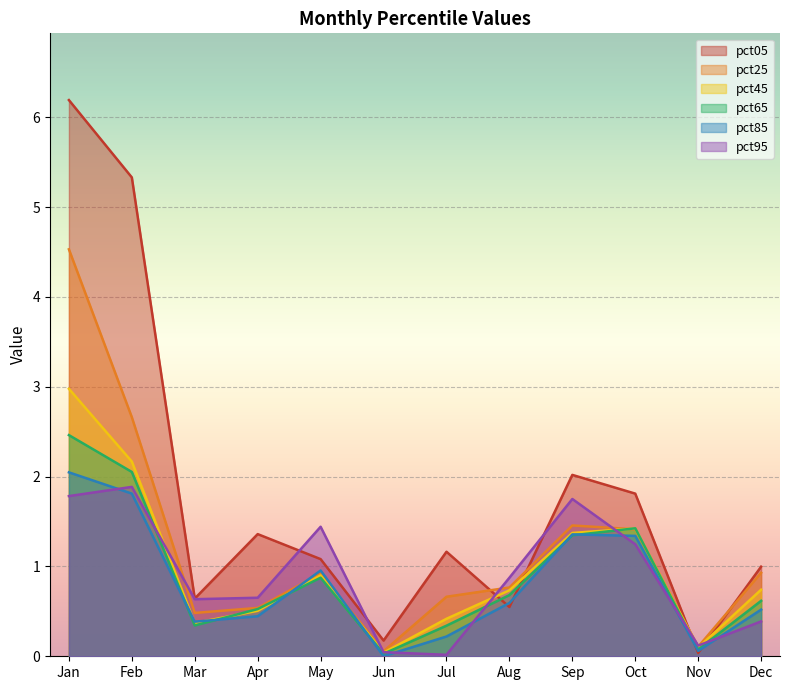

Between May and Aug, which is larger?

May